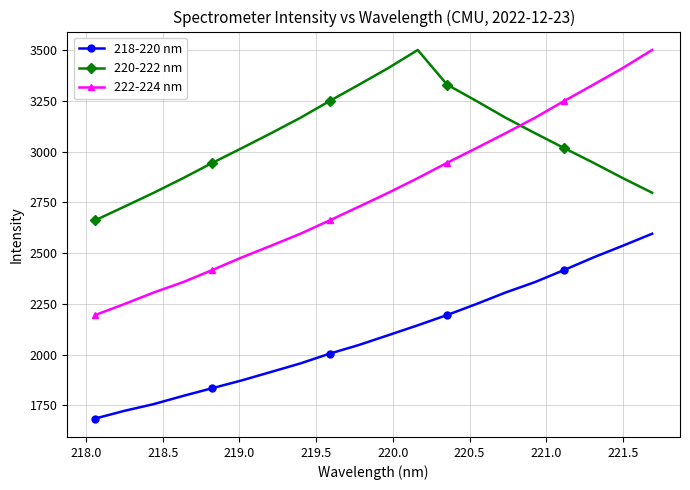

What is the difference between the second highest and second lowest values in the 218-220 nm series?

814.2